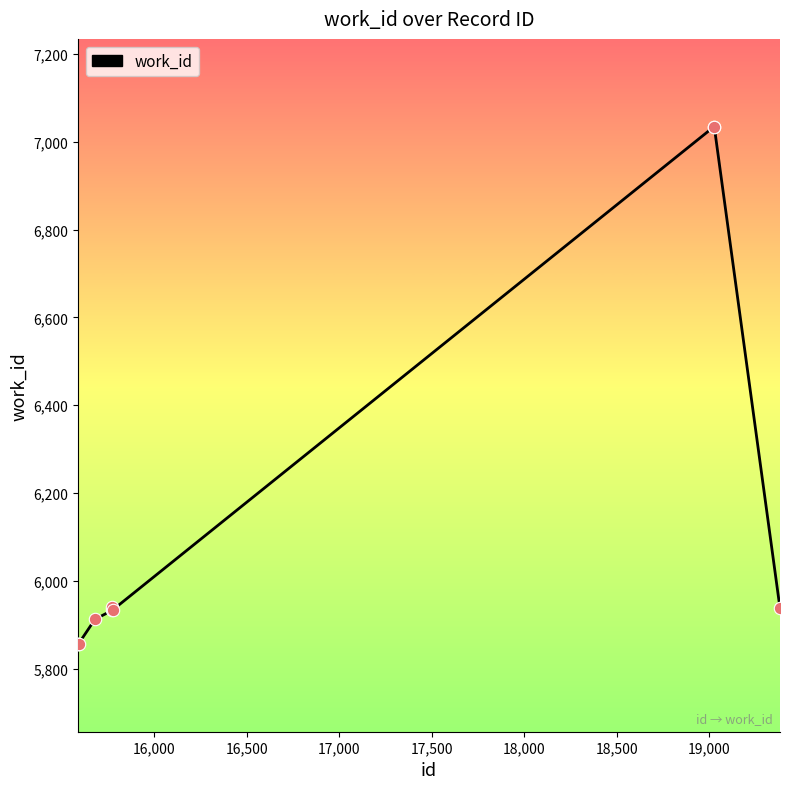

What is the maximum value shown in the chart?

7034